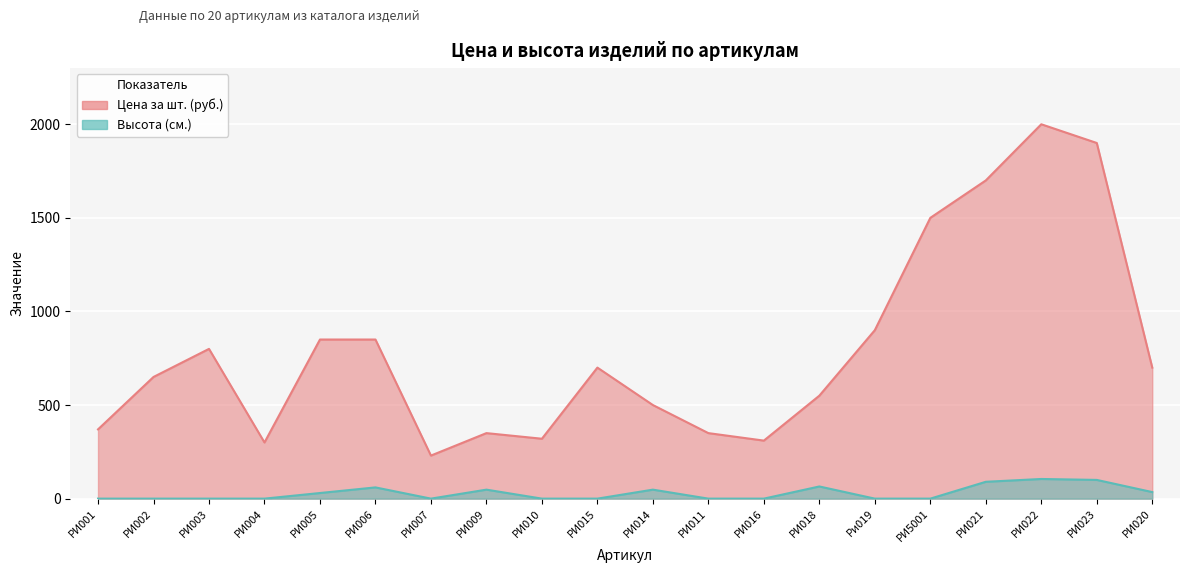

In Высота (см.), how many points are higher than both neighbors (excluding endpoints)?

5